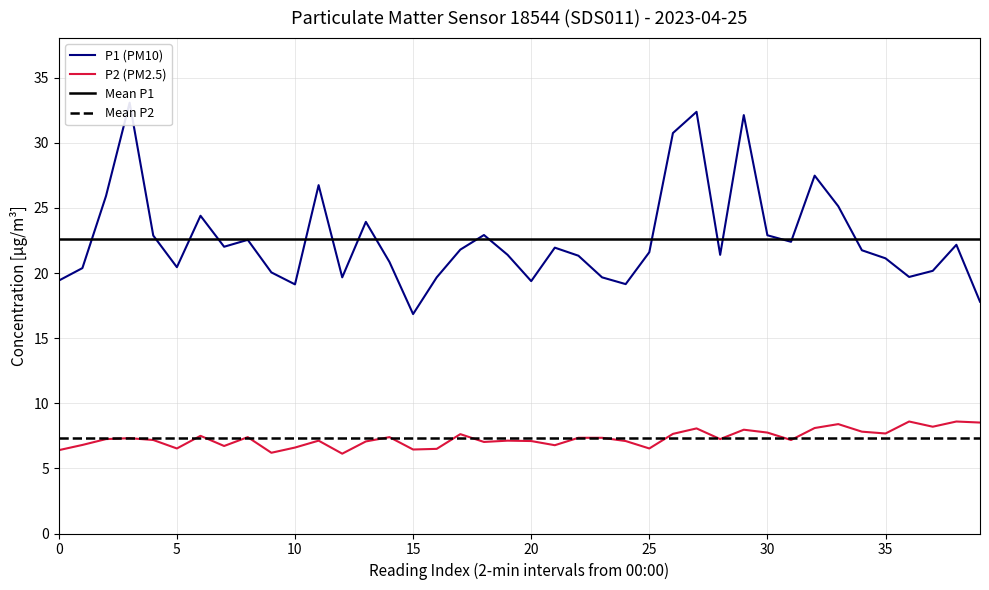

Between 08:00 and 13:00, which series saw the biggest shift?

P1